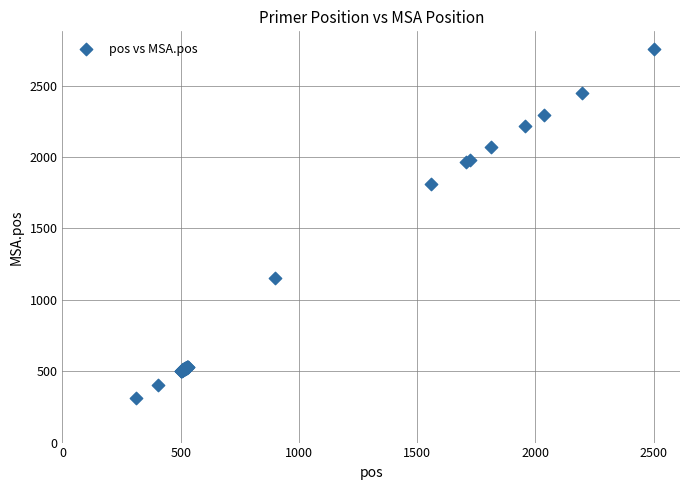

What Y value in the scatter plot is closest to 1536?

1814